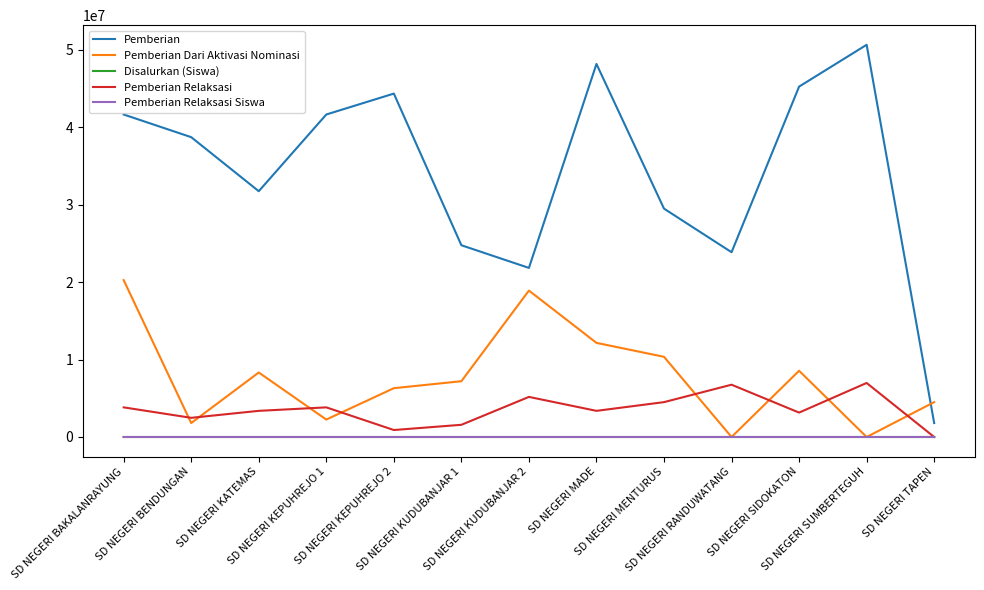

What is the sum of the Disalurkan (Siswa) values at SD NEGERI BAKALANRAYUNG and SD NEGERI TAPEN?

109